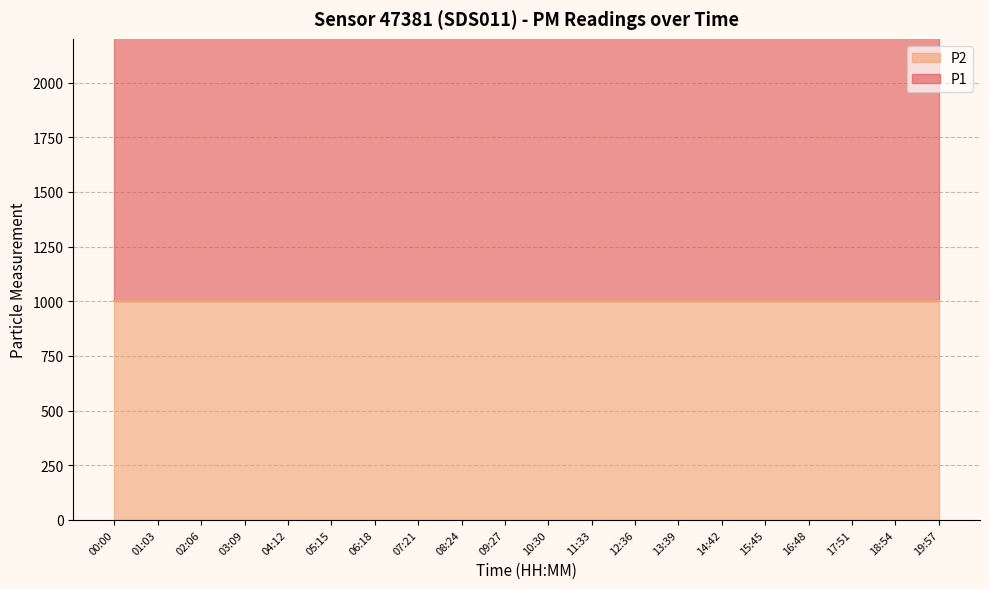

Reading right to left, list all the values displayed in this chart.

P1: 1999.9	1999.9	1999.9	1999.9	1999.9	1999.9	1999.9	1999.9	1999.9	1999.9	1999.9	1999.9	1999.9	1999.9	1999.9	1999.9	1999.9	1999.9	1999.9	1999.9
P2: 999.9	999.9	999.9	999.9	999.9	999.9	999.9	999.9	999.9	999.9	999.9	999.9	999.9	999.9	999.9	999.9	999.9	999.9	999.9	999.9